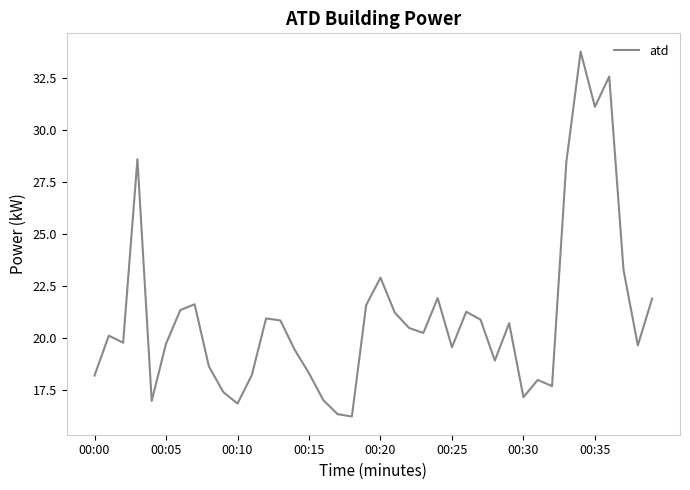

What is the smallest value displayed?

16.2